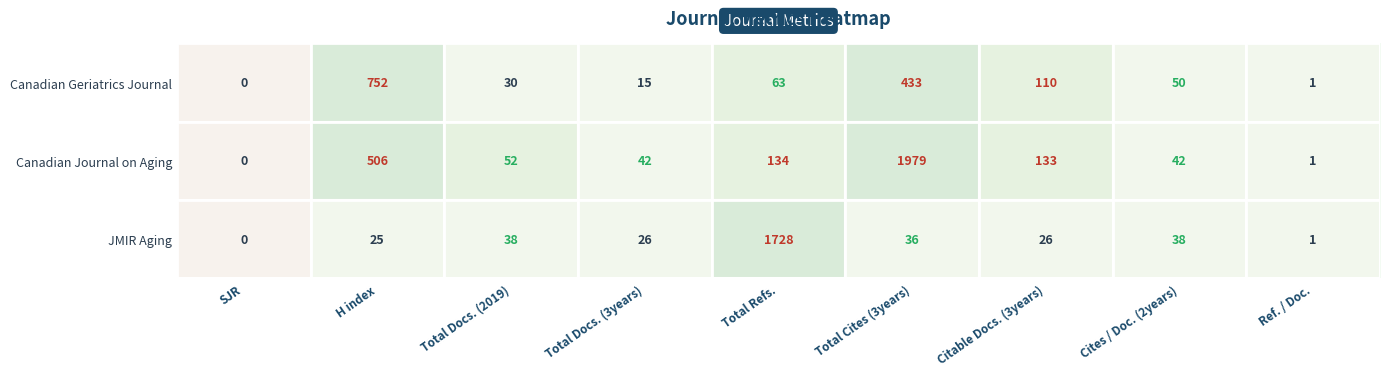

What is the difference between the maximum and minimum values in the JMIR Aging series?

1728